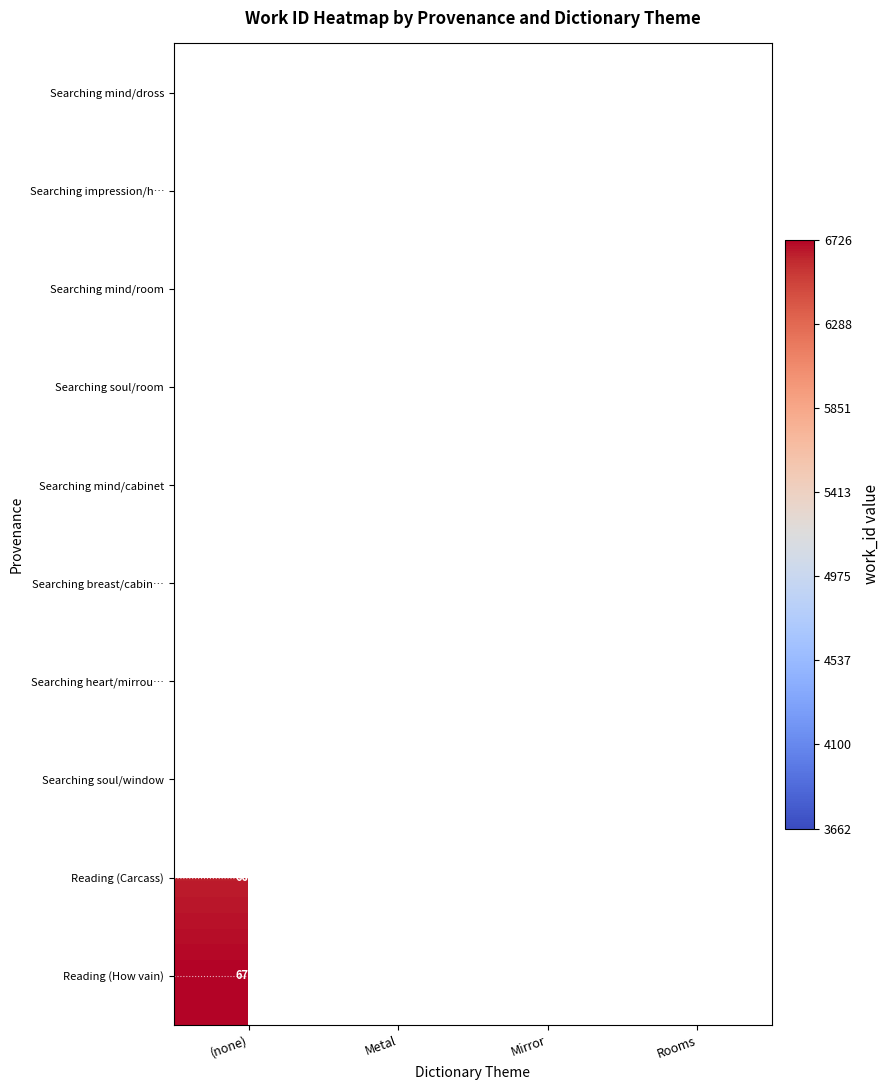

The value of Searching heart/mirrou… at Mirror is 6116. True or false?

False